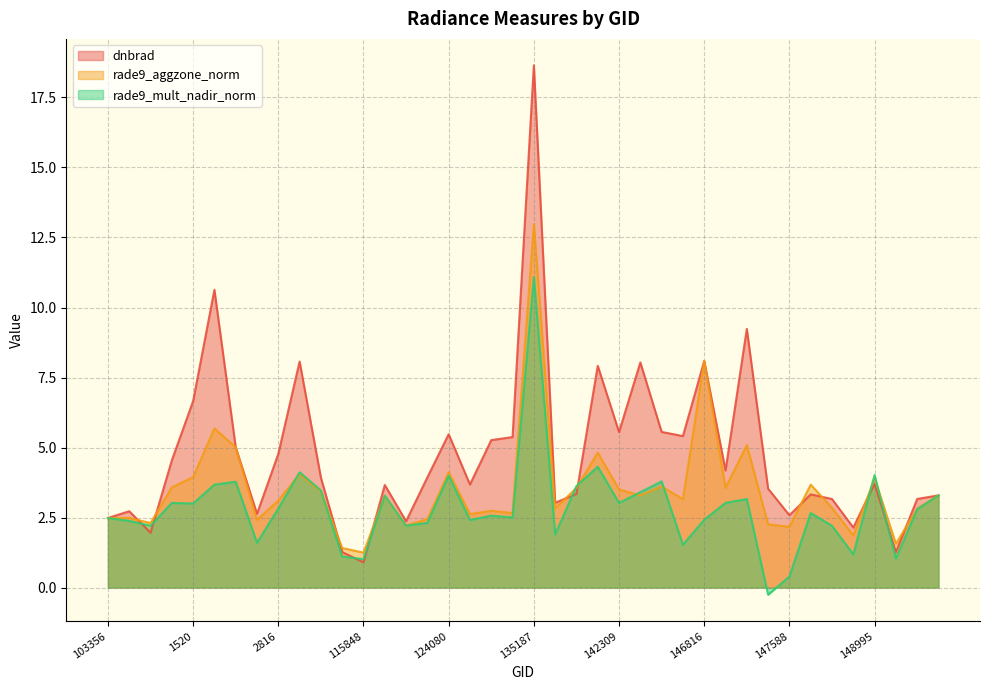

What is the sum of all dnbrad values?

190.5